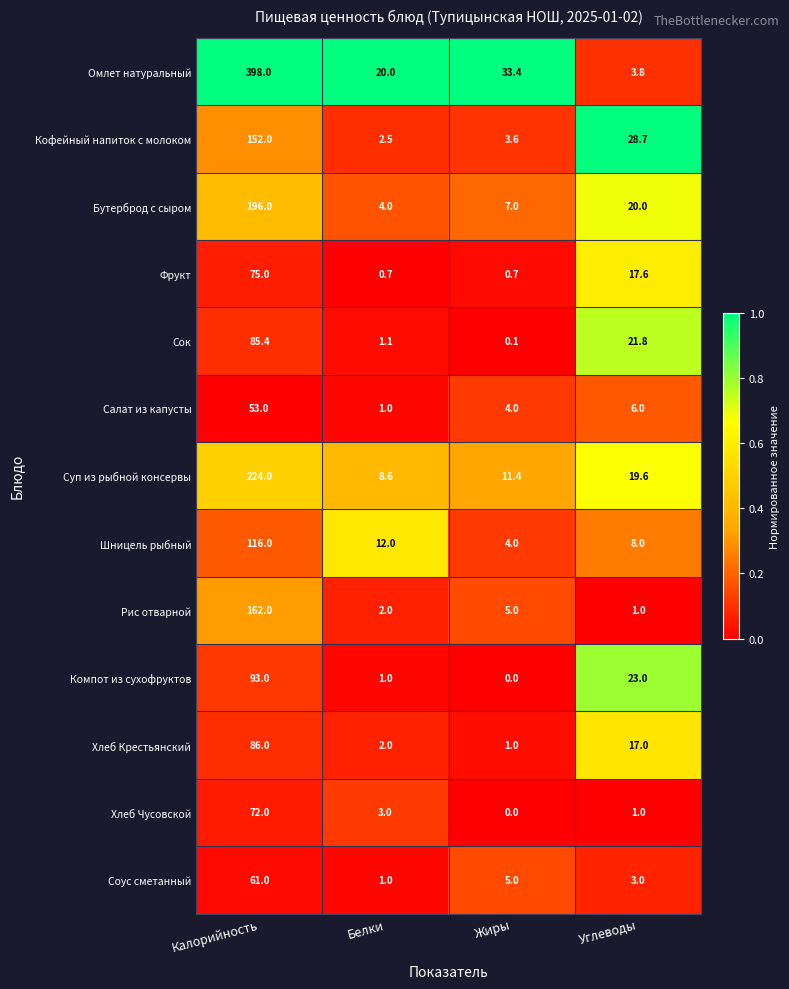

At which category is the sum across all series the highest?

Калорийность